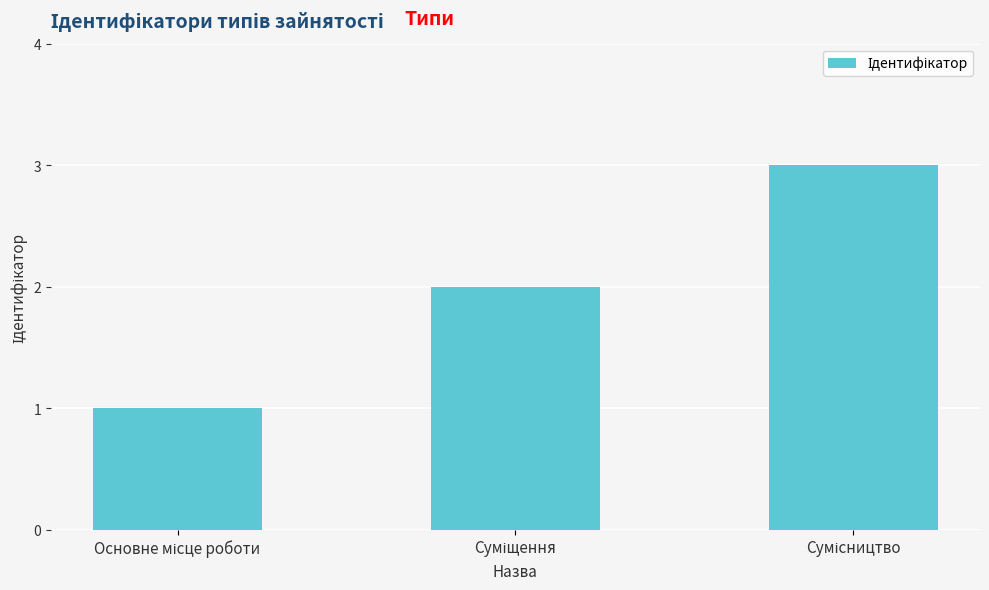

What is the maximum value shown in the chart?

3